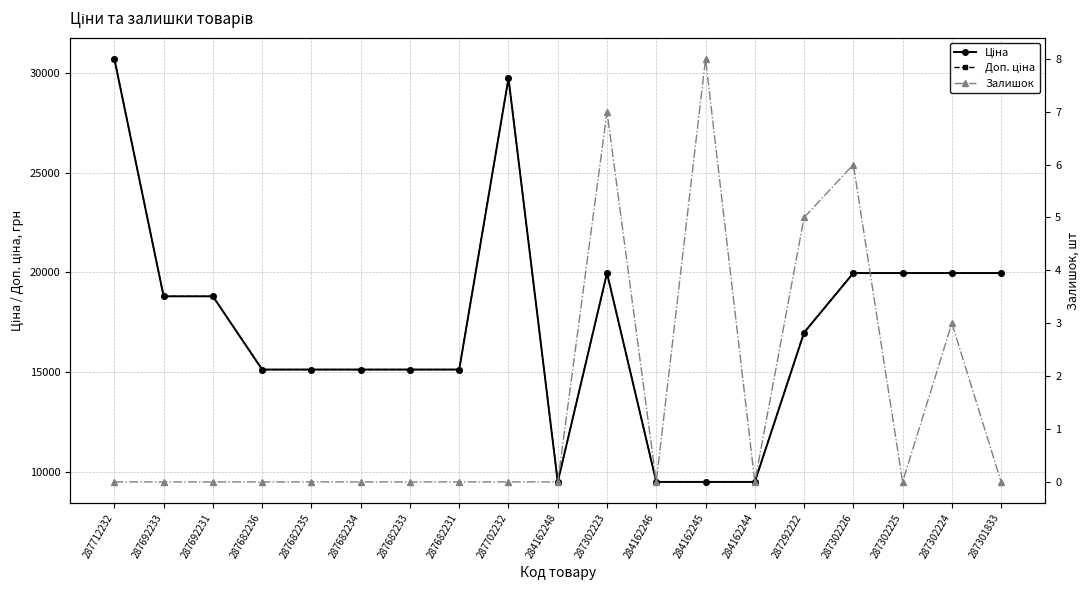

Reading left to right, list all the values displayed in this chart.

Ціна: 287712232=30717.1	287692233=18796.8	287692231=18796.8	287682236=15120.0	287682235=15120.0	287682234=15120.0	287682233=15120.0	287682231=15120.0	287702232=29747.2	284162248=9480.1	287302223=19964.2	284162246=9480.1	284162245=9480.1	284162244=9480.1	287292222=16976.3	287302226=19964.2	287302225=19964.2	287302224=19964.2	287301833=19964.2
Доп. ціна: 287712232=30717.1	287692233=18796.8	287692231=18796.8	287682236=15120.0	287682235=15120.0	287682234=15120.0	287682233=15120.0	287682231=15120.0	287702232=29747.2	284162248=9480.1	287302223=19964.2	284162246=9480.1	284162245=9480.1	284162244=9480.1	287292222=16976.3	287302226=19964.2	287302225=19964.2	287302224=19964.2	287301833=19964.2
Залишок: 287712232=0.0	287692233=0.0	287692231=0.0	287682236=0.0	287682235=0.0	287682234=0.0	287682233=0.0	287682231=0.0	287702232=0.0	284162248=0.0	287302223=7.0	284162246=0.0	284162245=8.0	284162244=0.0	287292222=5.0	287302226=6.0	287302225=0.0	287302224=3.0	287301833=0.0